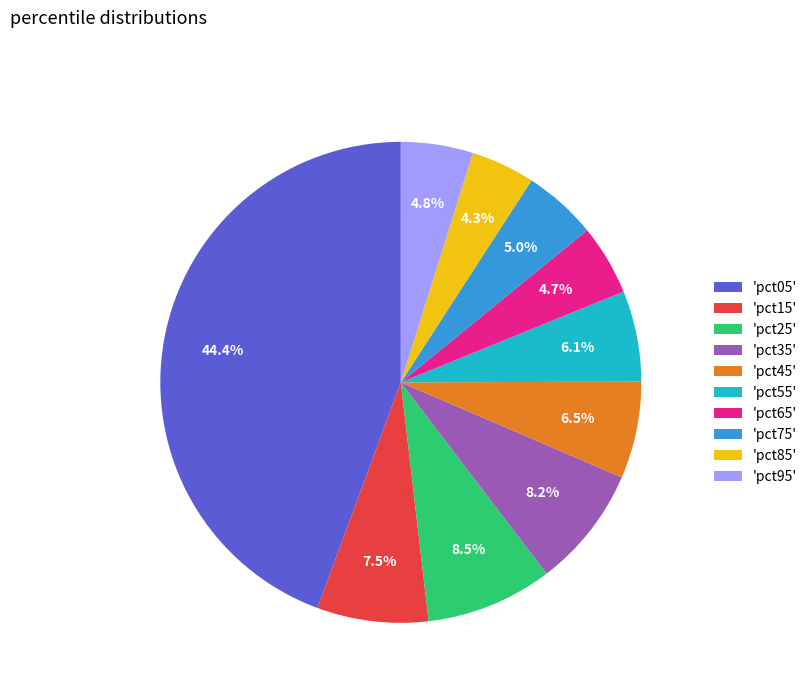

Which category has the biggest portion of the pie?

'pct05'